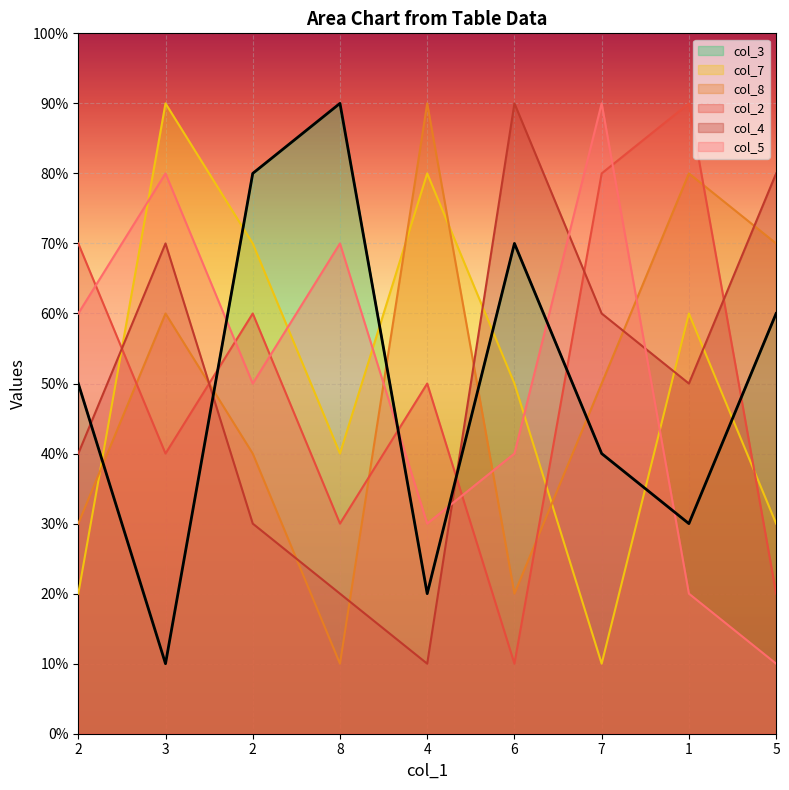

What is the label of the 8th point from the left?

1